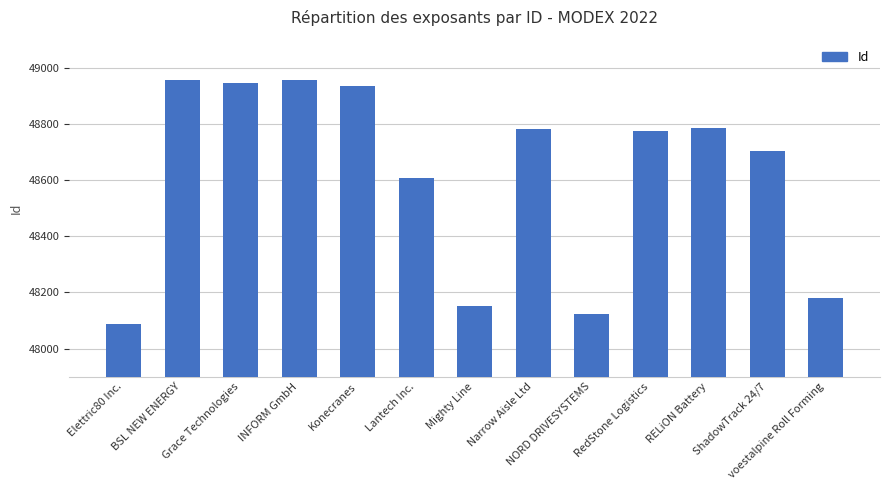

What is the ratio of the value at Konecranes to the value at voestalpine Roll Forming?

1.0